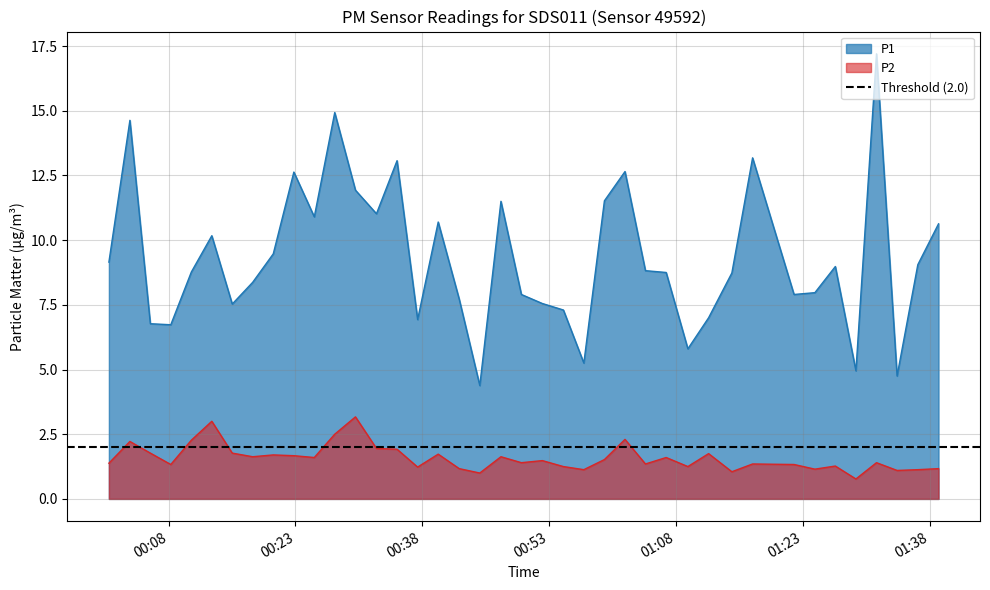

What is the greatest value displayed?

17.2